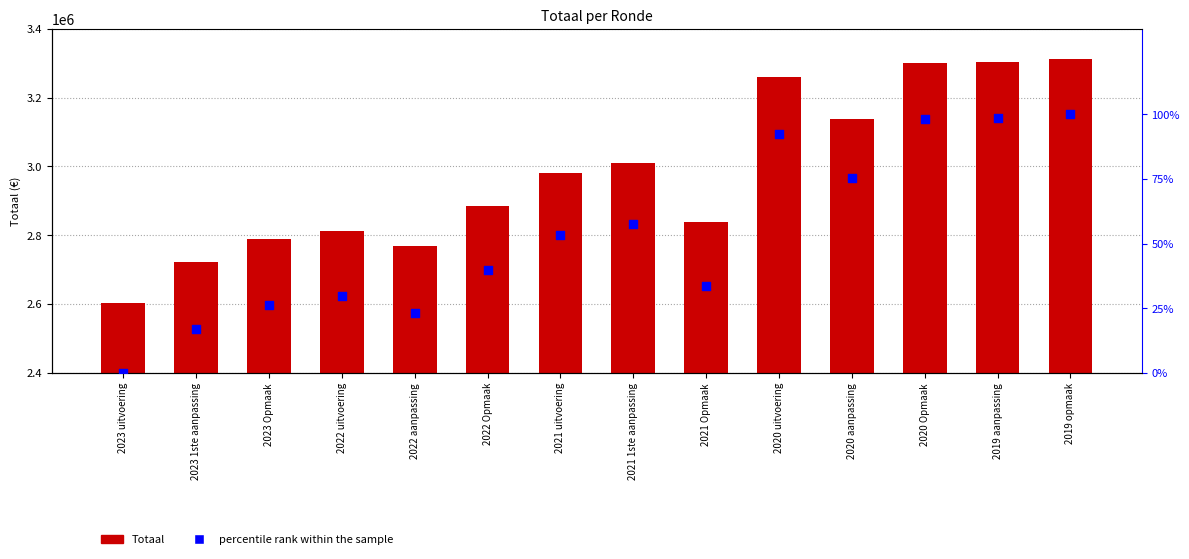

At how many categories does at least one series exceed 803503?

14